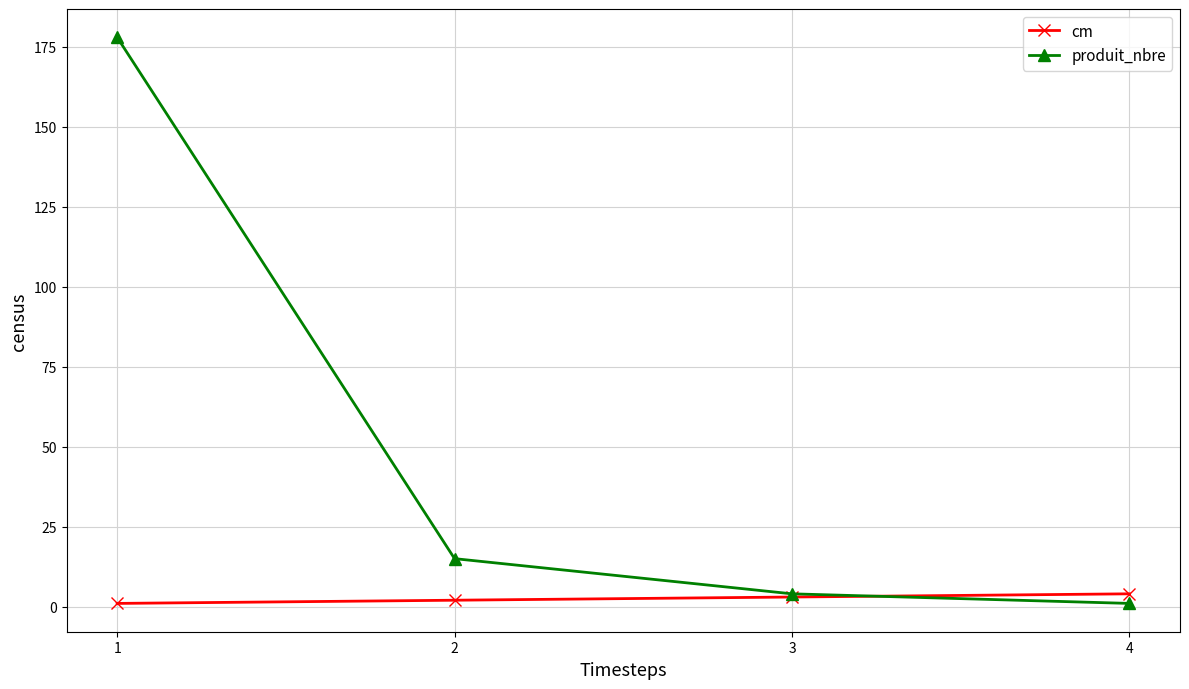

Reading left to right, extract all data points from this chart.

cm: 1	2	3	4
produit_nbre: 178	15	4	1